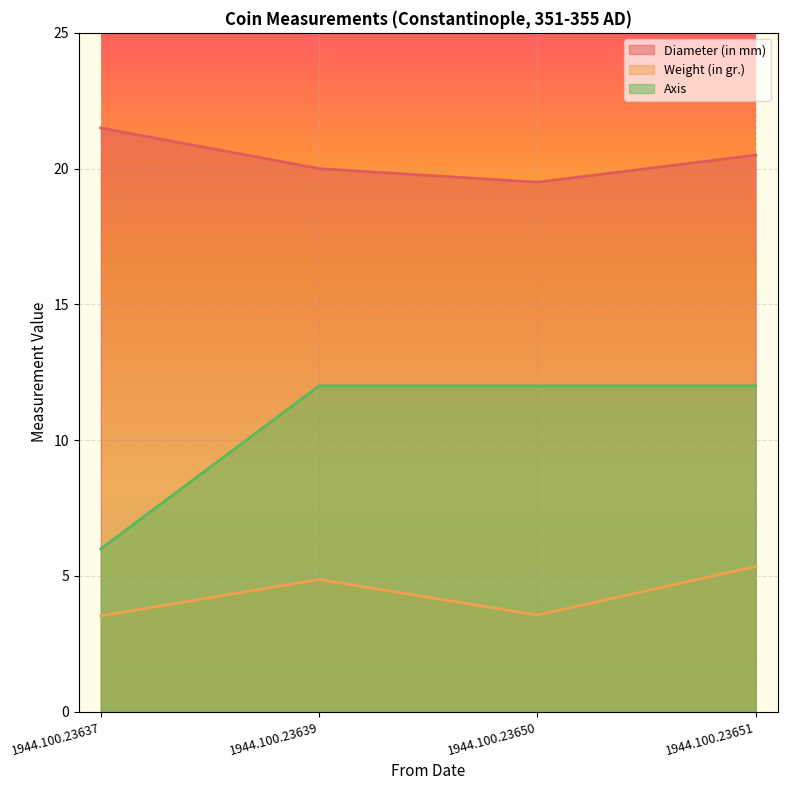

At which category is the sum across all series the highest?

1944.100.23651